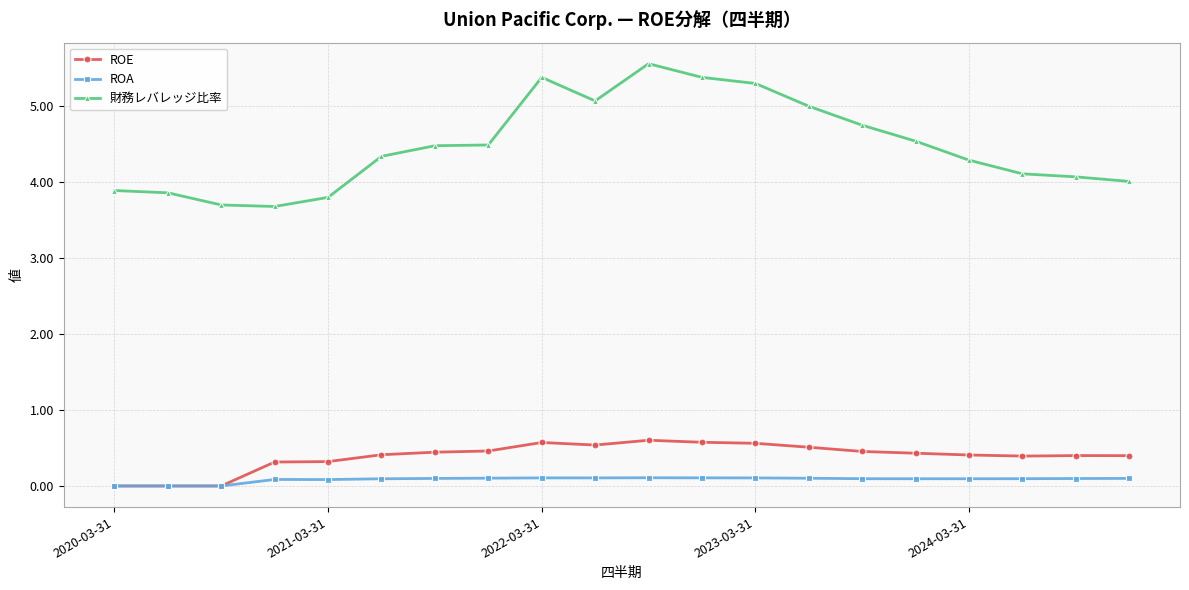

Which series has the largest range (max minus min)?

財務レバレッジ比率